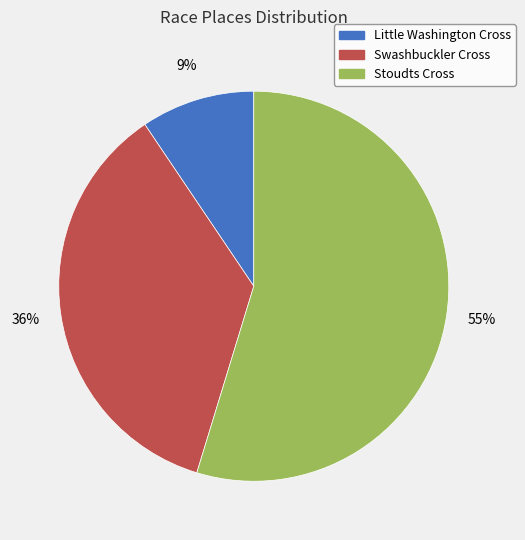

Is the sum of Swashbuckler Cross and Little Washington Cross greater than half?

No